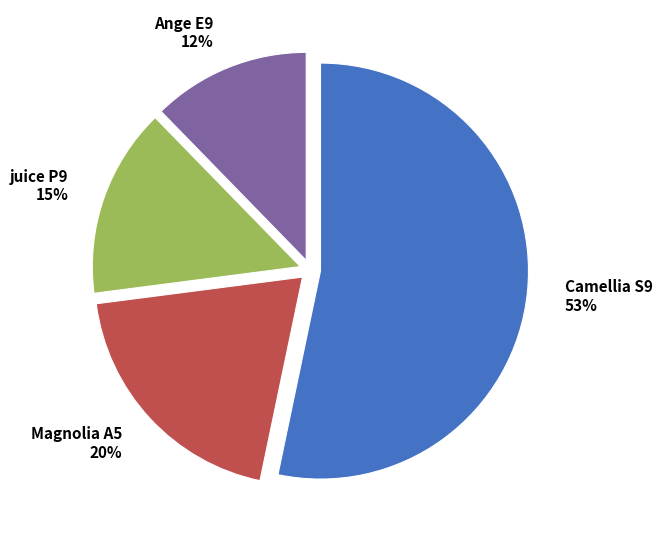

Combined, do Magnolia A5 and juice P9 account for over 50%?

No